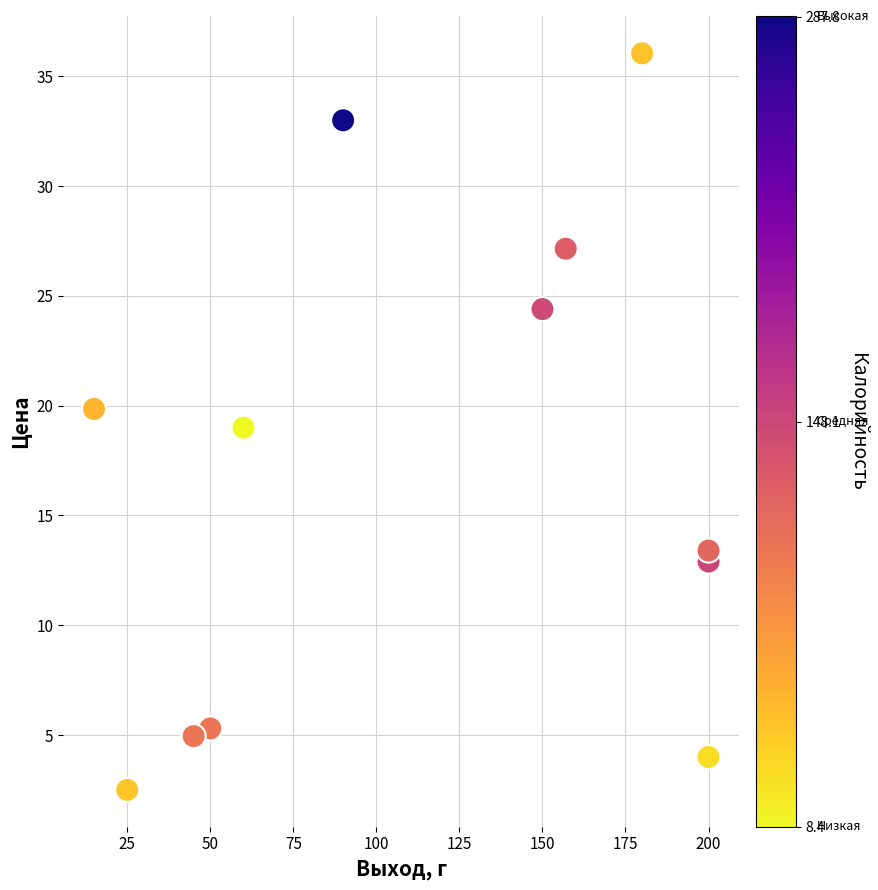

What is the average X value?

114.3